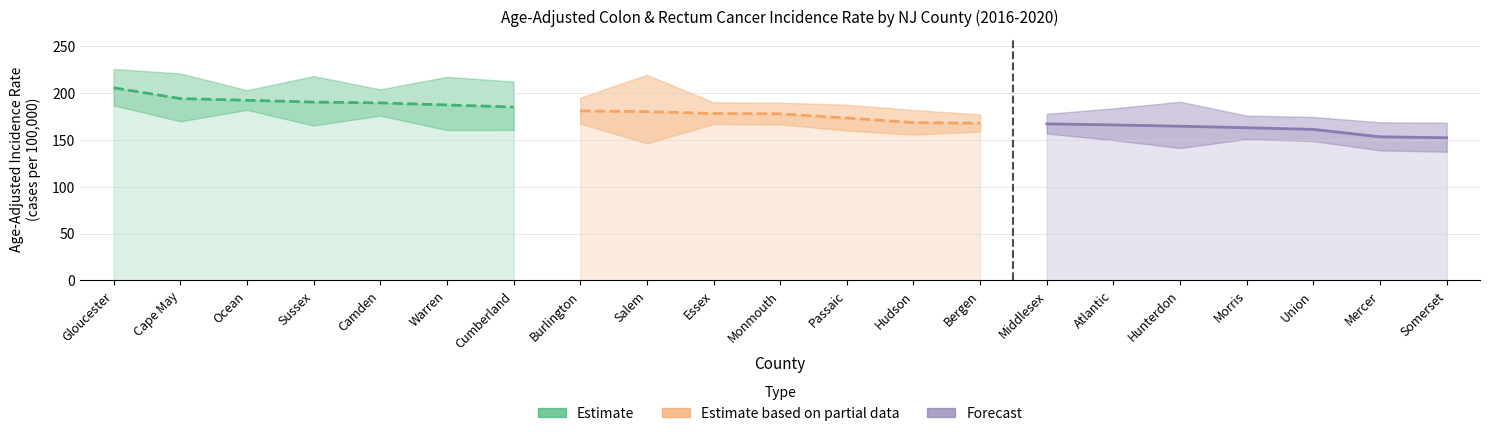

True or false: Estimate based on partial data has more than 0 interior local peaks.

False